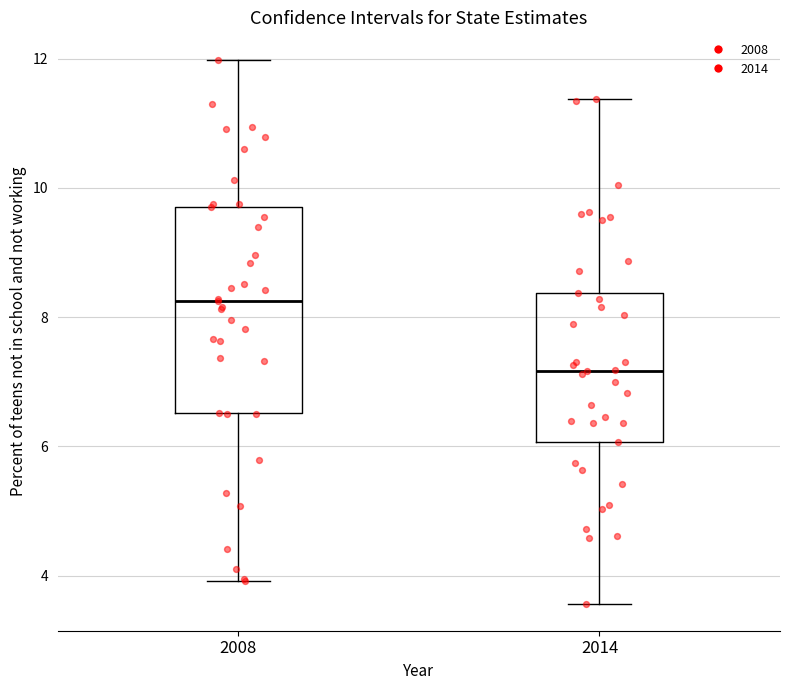

Reading left to right, read every box against the y-axis: the position of its median line, the range the box covers, and the ends of its whiskers. The values are not printed on the chart, so give them approximately, as read against the axis.

2008: median 8.2, box 6.6 to 9.8, whiskers 4.0 to 12.0
2014: median 7.2, box 6.0 to 8.4, whiskers 3.6 to 11.4